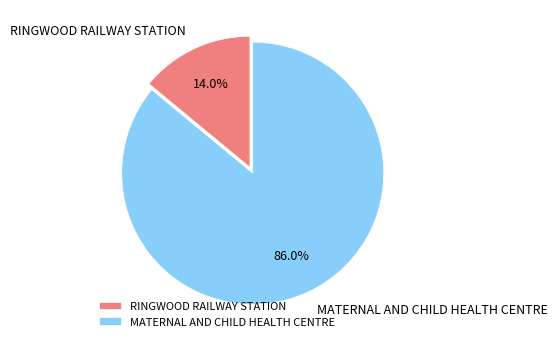

Which slice represents more than half of the pie?

MATERNAL AND CHILD HEALTH CENTRE